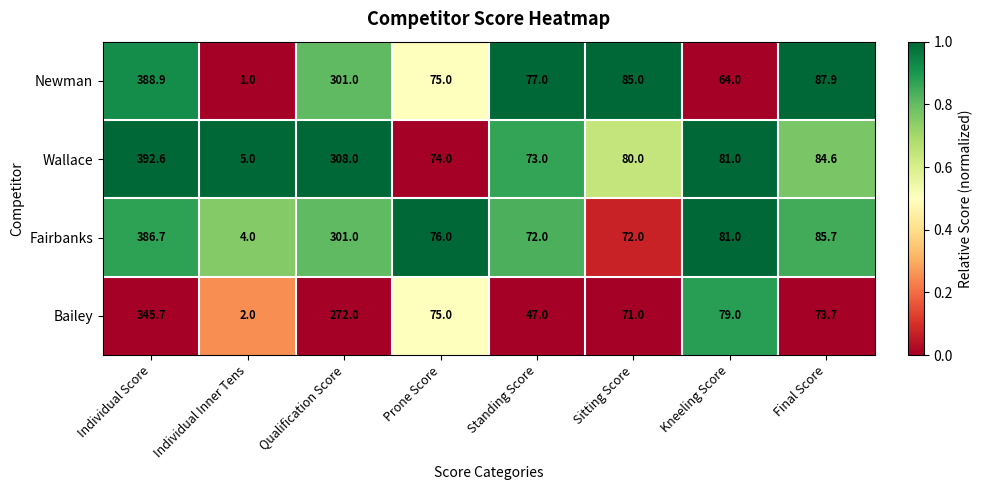

Rank the series by their maximum value, from highest to lowest.

Wallace, Newman, Fairbanks, Bailey